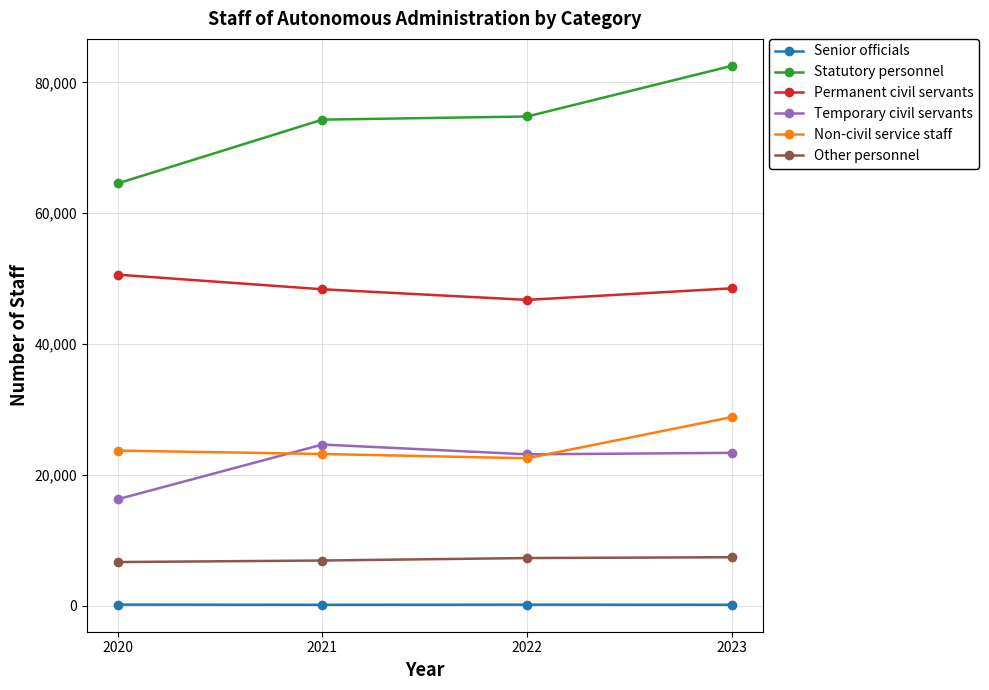

What is the difference between the Senior officials values at 2023 and 2020?

21